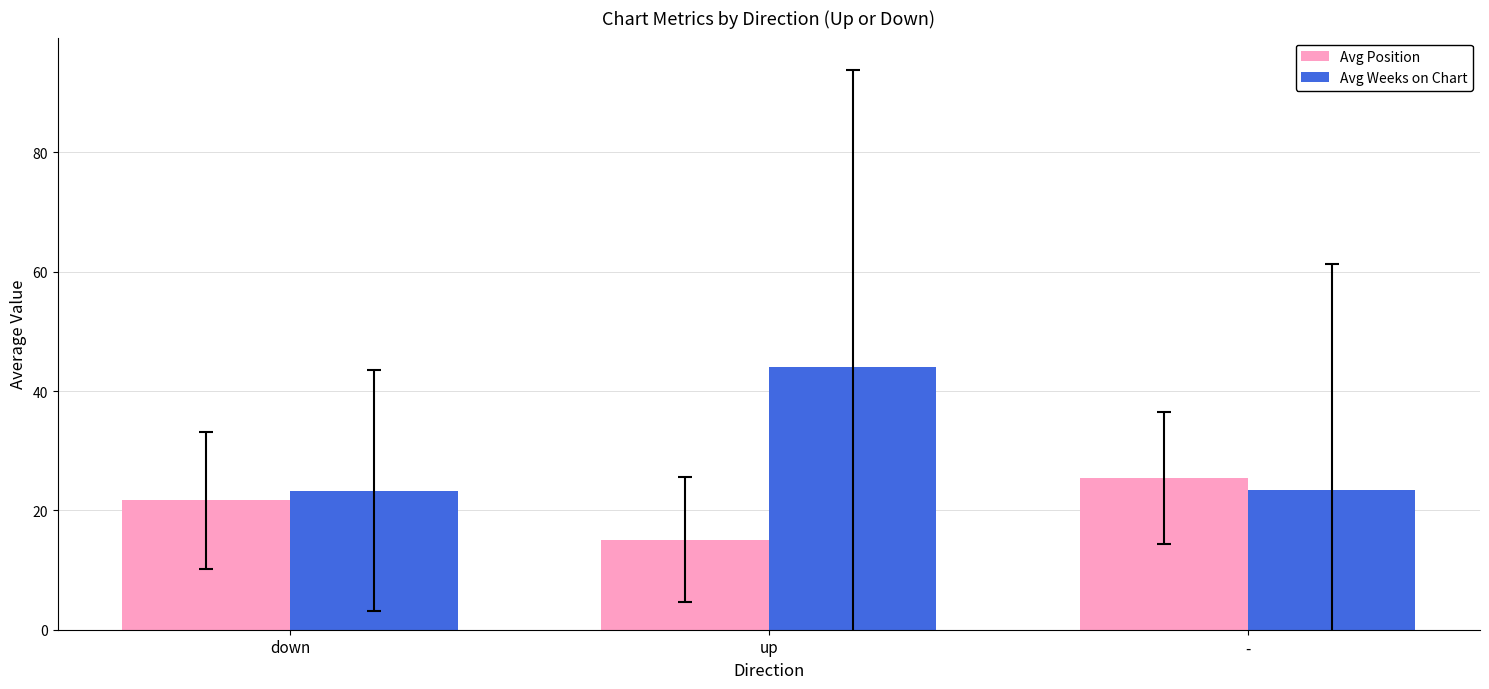

How many distinct data groups are displayed?

2